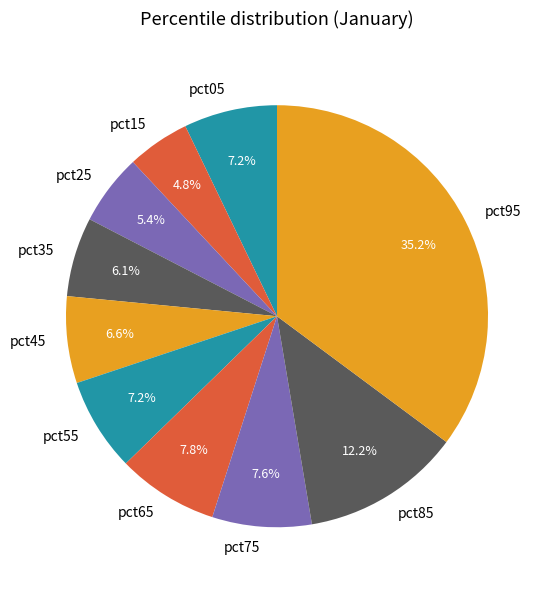

What is the smallest slice in the pie chart?

pct15